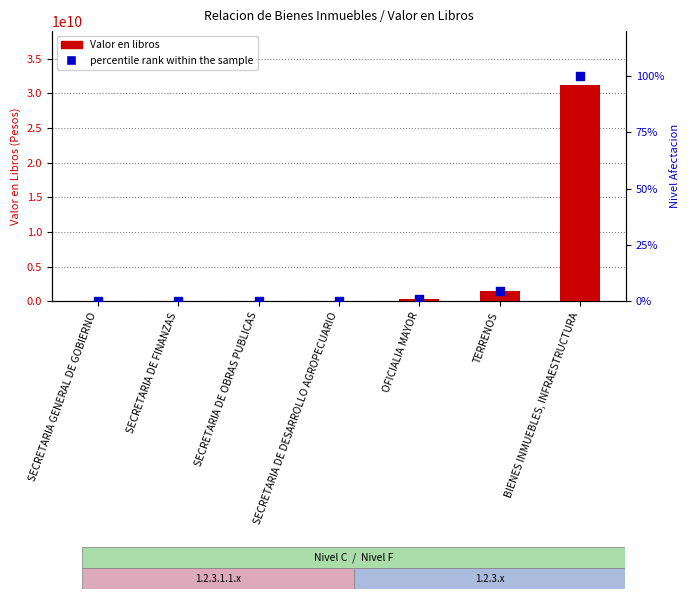

Which series has the largest total across all categories?

Valor en libros